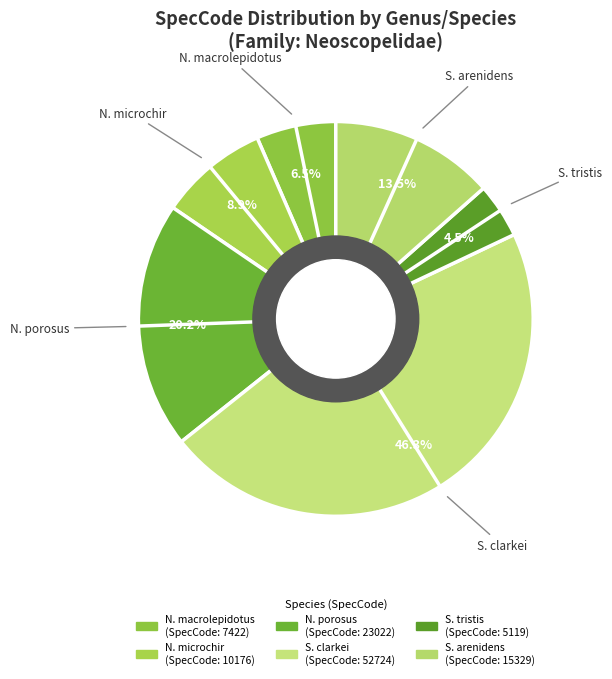

Count the number of slices in the pie.

6